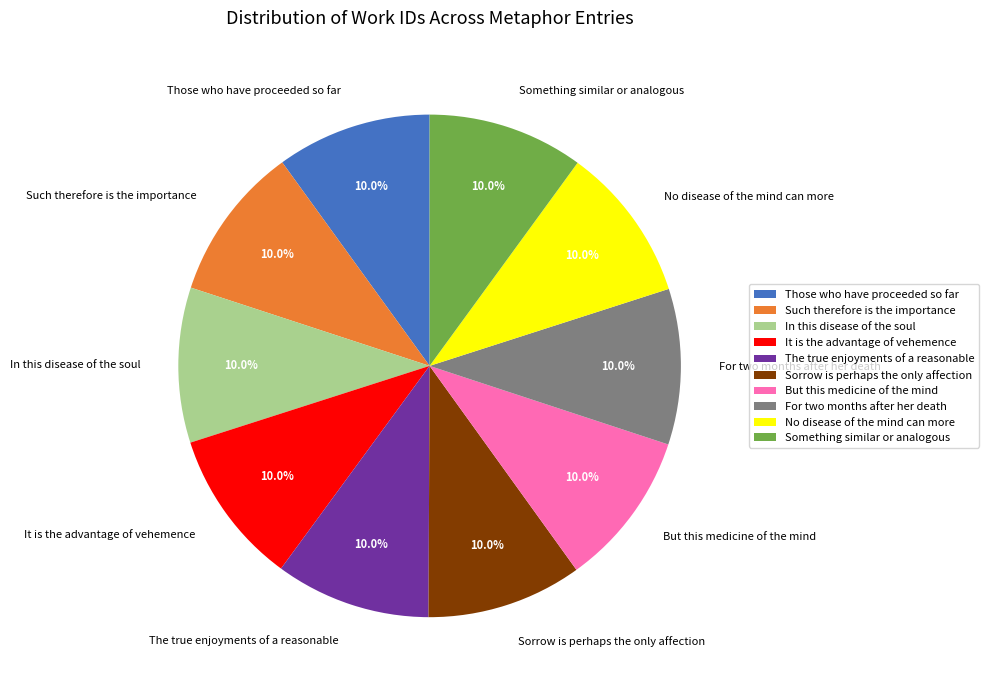

The But this medicine of the mind slice represents 10% of the pie. True or false?

True